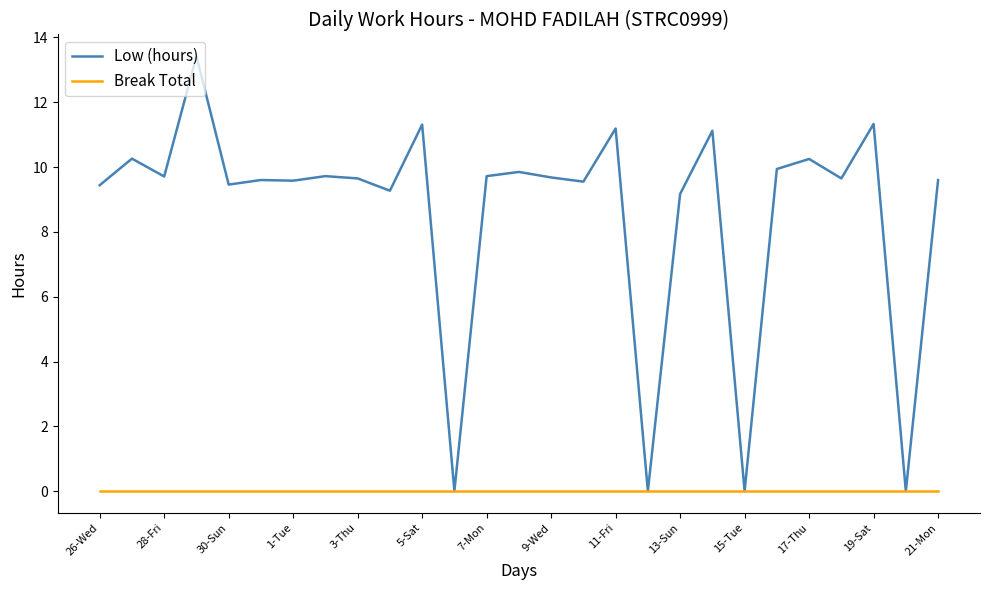

List the series in order of their peak value, lowest first.

Break Total, Low (hours)